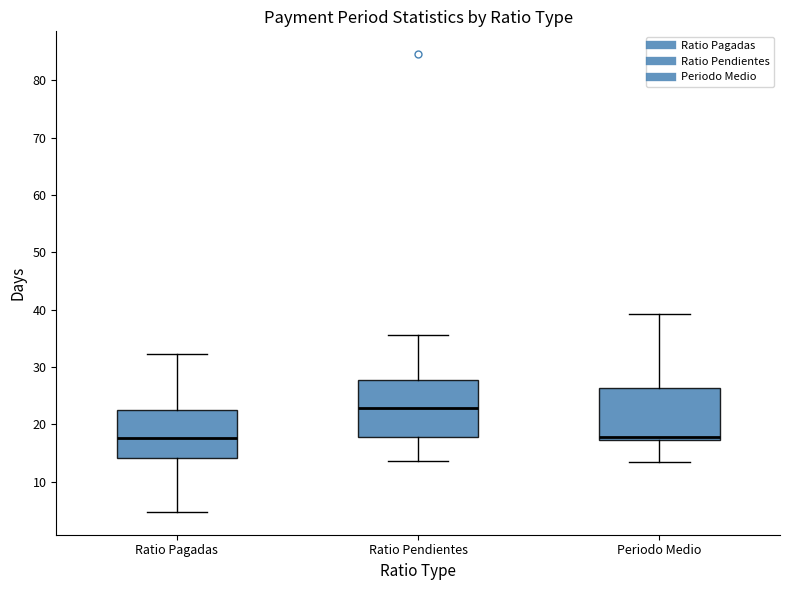

Which box's median line is the highest?

Ratio Pendientes